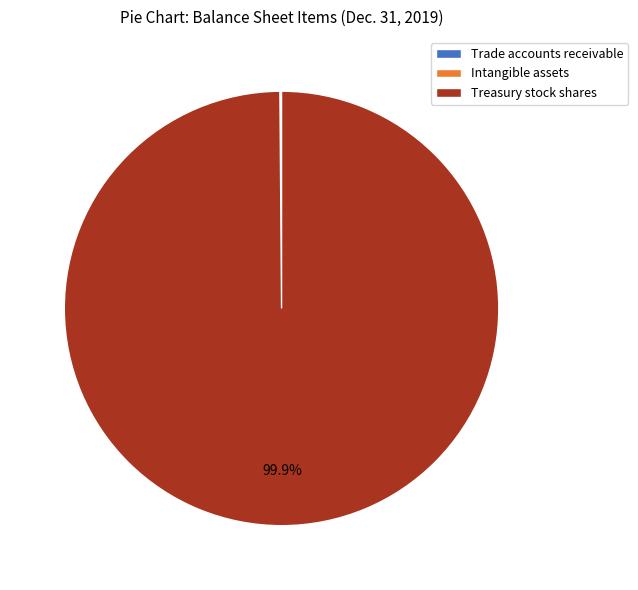

Which category has the biggest portion of the pie?

Treasury stock shares